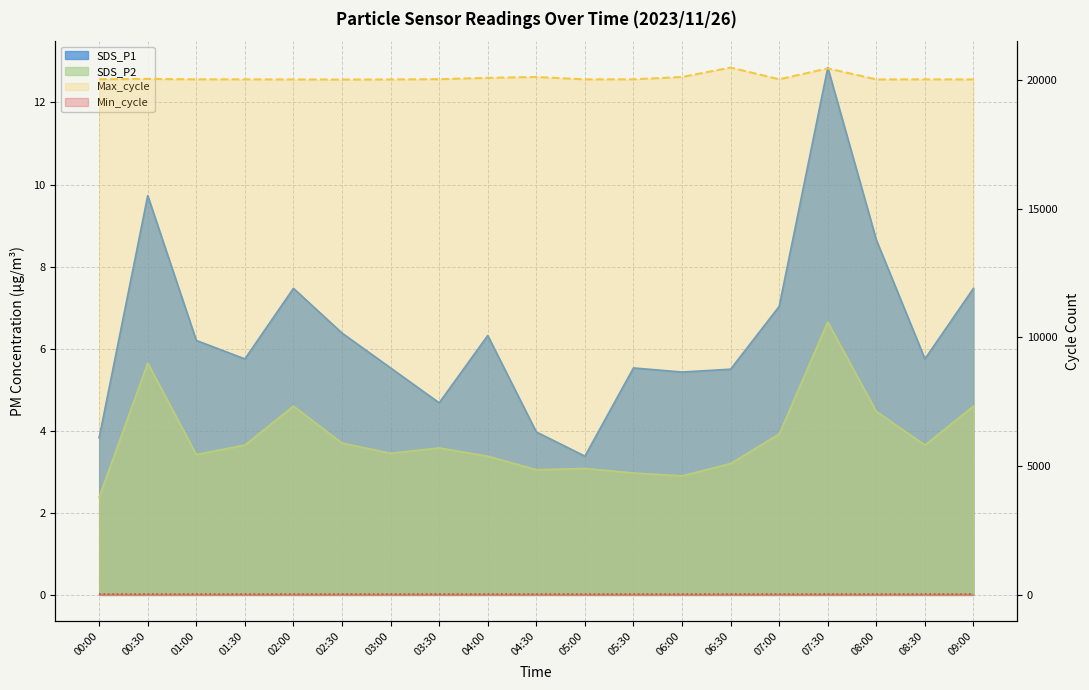

What is the average value of the SDS_P2 series?

3.8